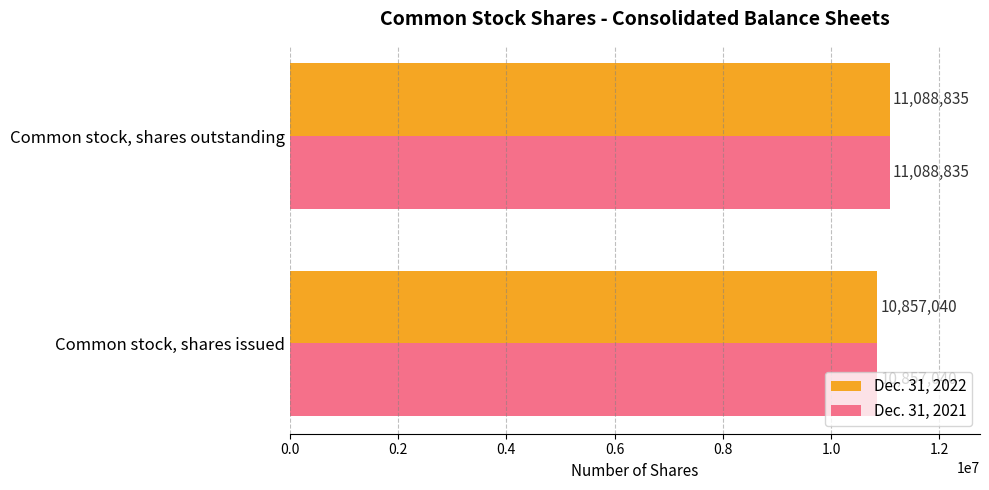

True or false: Dec. 31, 2021 has a value of 18522462 at Common stock, shares issued.

False